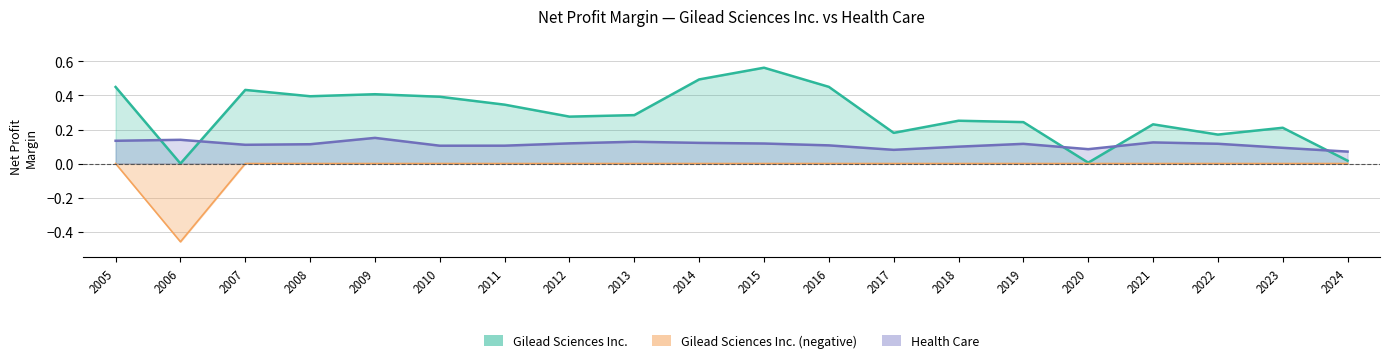

Between 2005 and 2017, which is larger?

2005